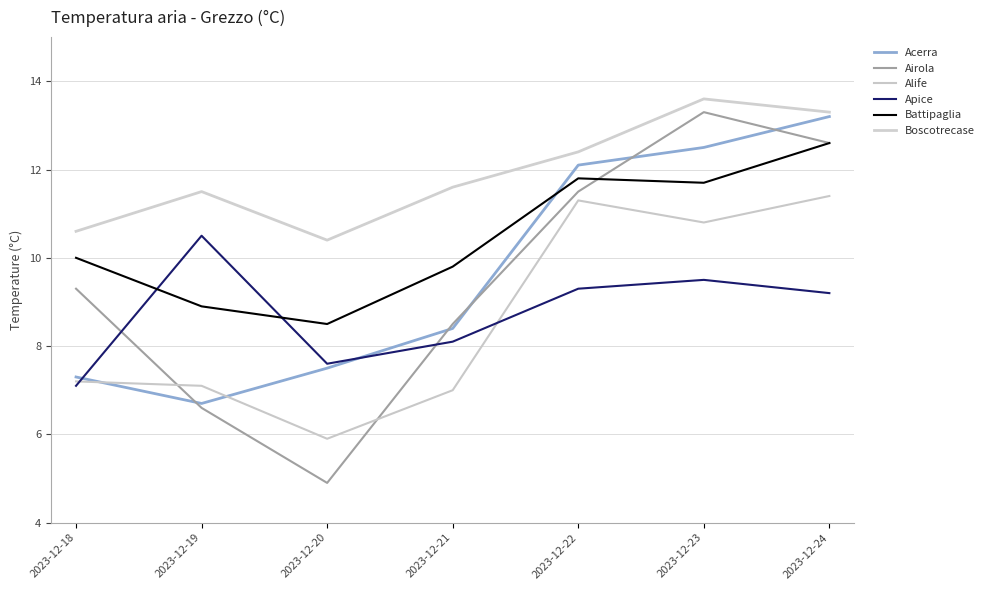

How many times do Acerra and Alife cross each other?

2